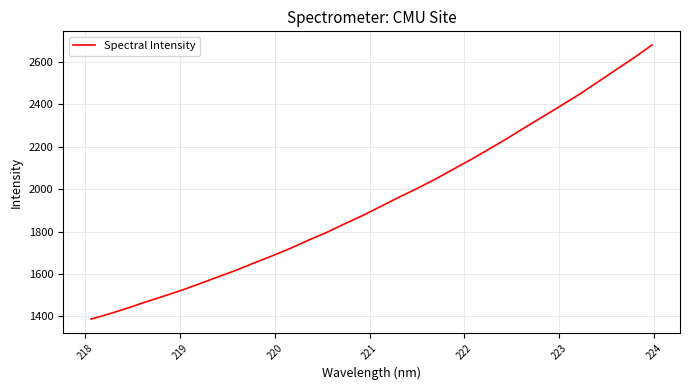

What is the difference between the maximum and minimum values?

1290.5